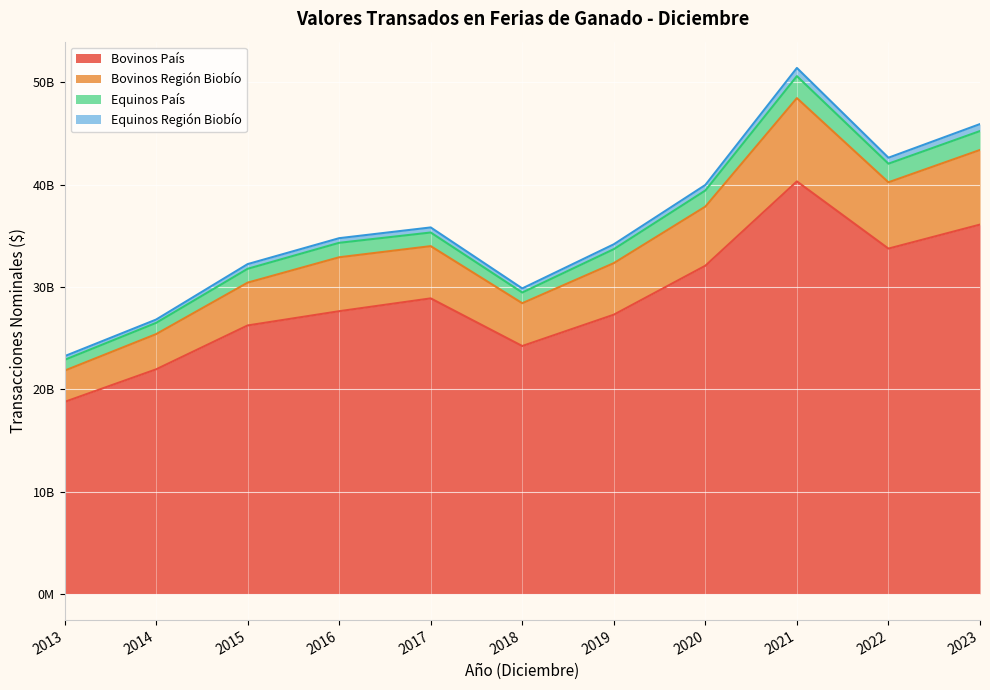

In Bovinos País, how many points are lower than both neighbors (excluding endpoints)?

2